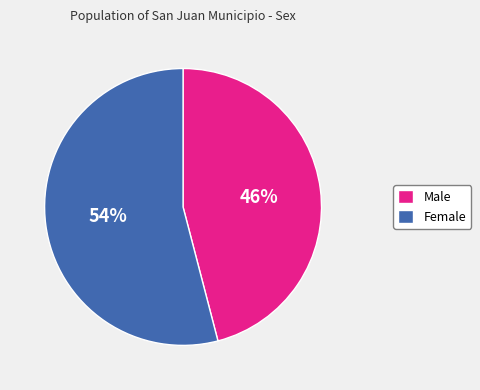

How many slices are in this pie chart?

2